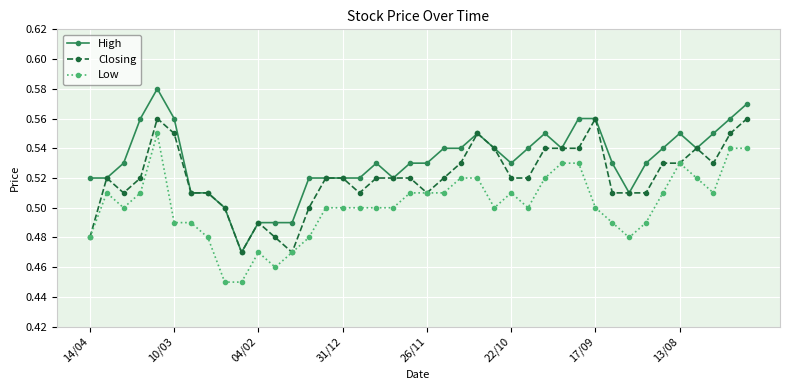

True or false: High and Low intersect in this chart.

False